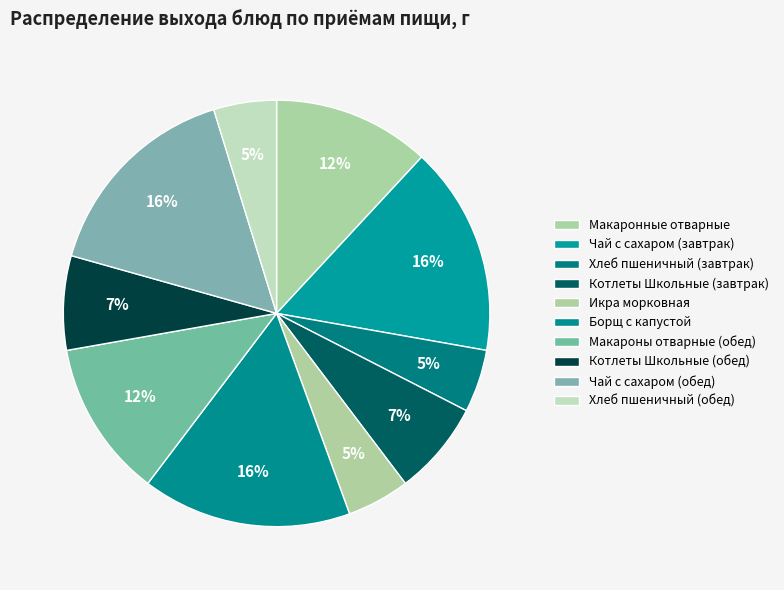

To the nearest percent, what is the difference between the Хлеб пшеничный (завтрак) and Чай с сахаром (завтрак) slice percentages?

11%